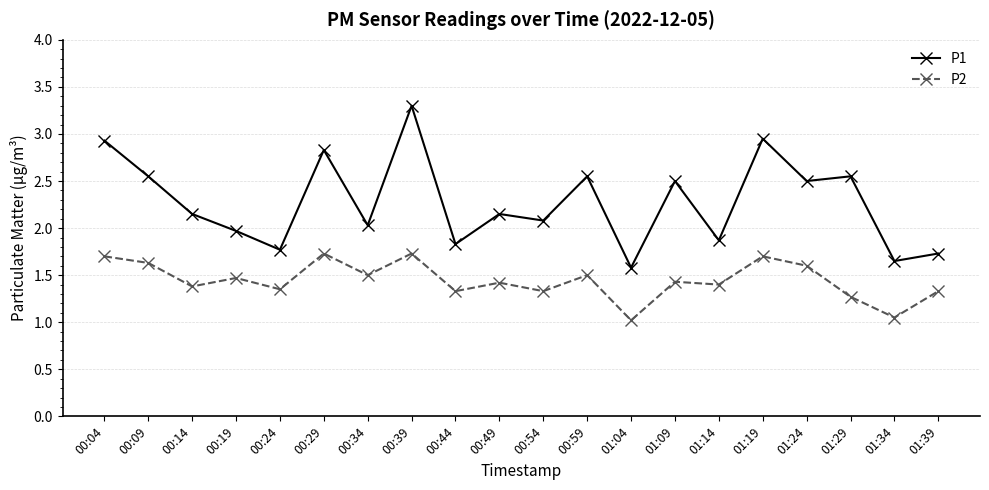

What are all the series names shown in the legend?

P1, P2